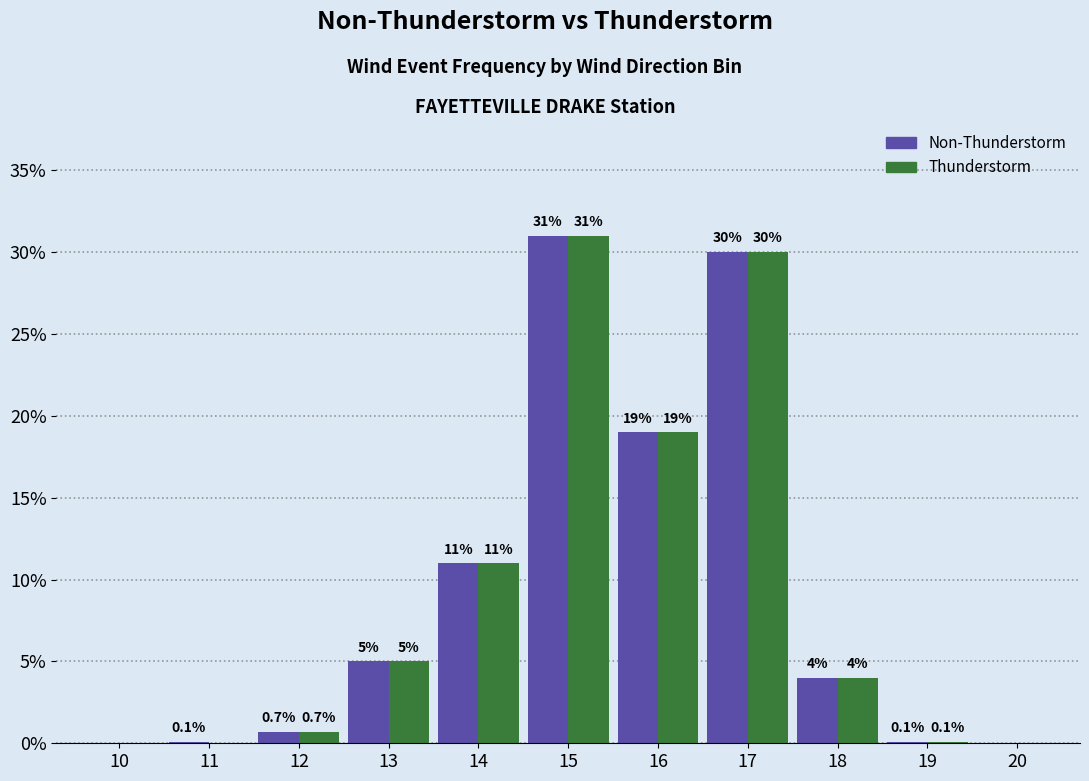

Which series changed the most between 11 and 14?

Thunderstorm